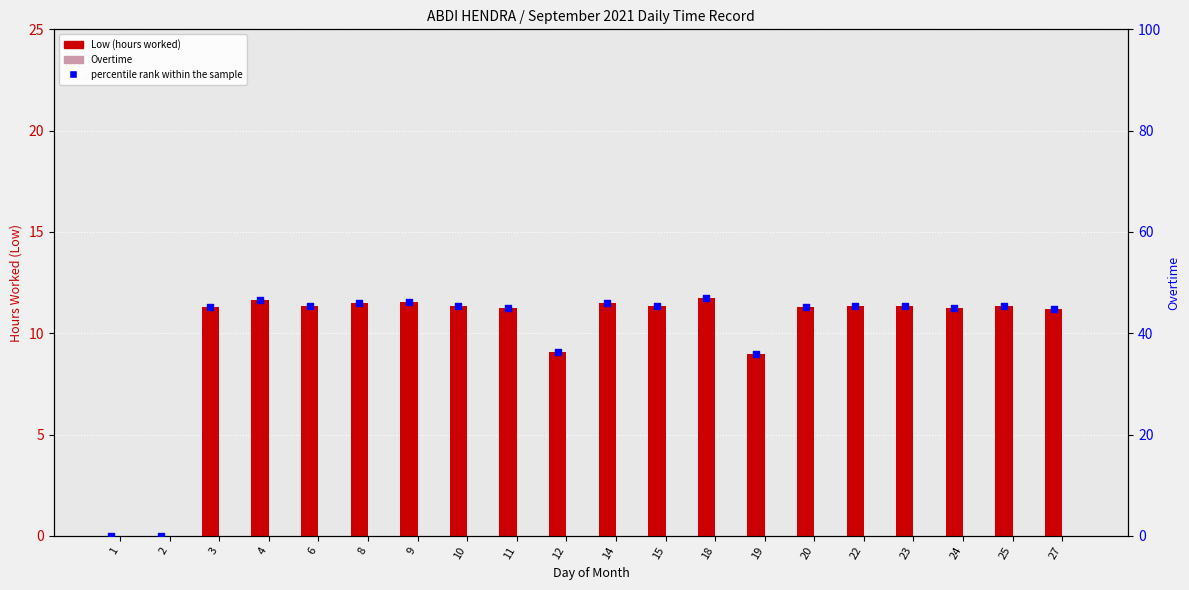

Is the value of percentile rank within the sample at 2 greater than the value of Overtime at 11?

No